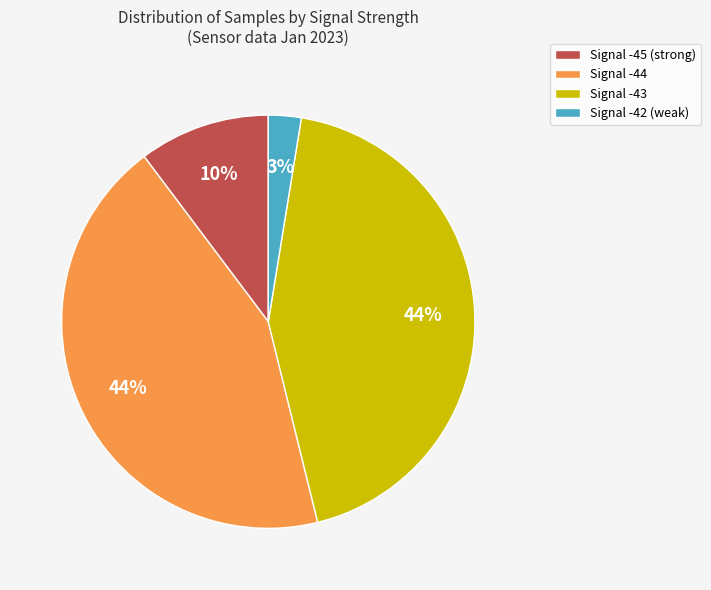

Does Signal -42 account for over 50% of the chart?

No